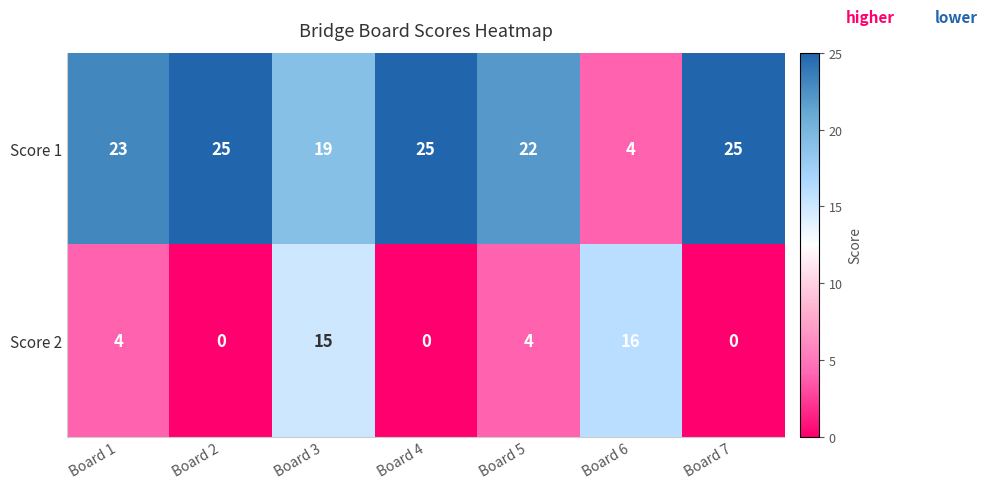

Between Board 1 and Board 2, which series saw the biggest shift?

Score 2